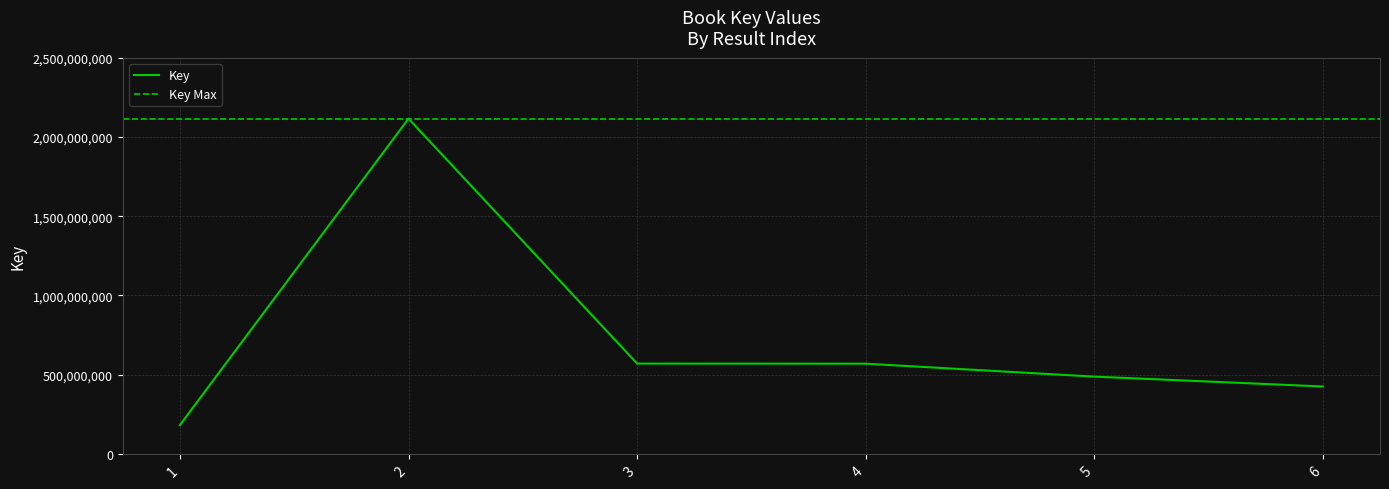

What is the change in value from 5 to 6?

-62165867